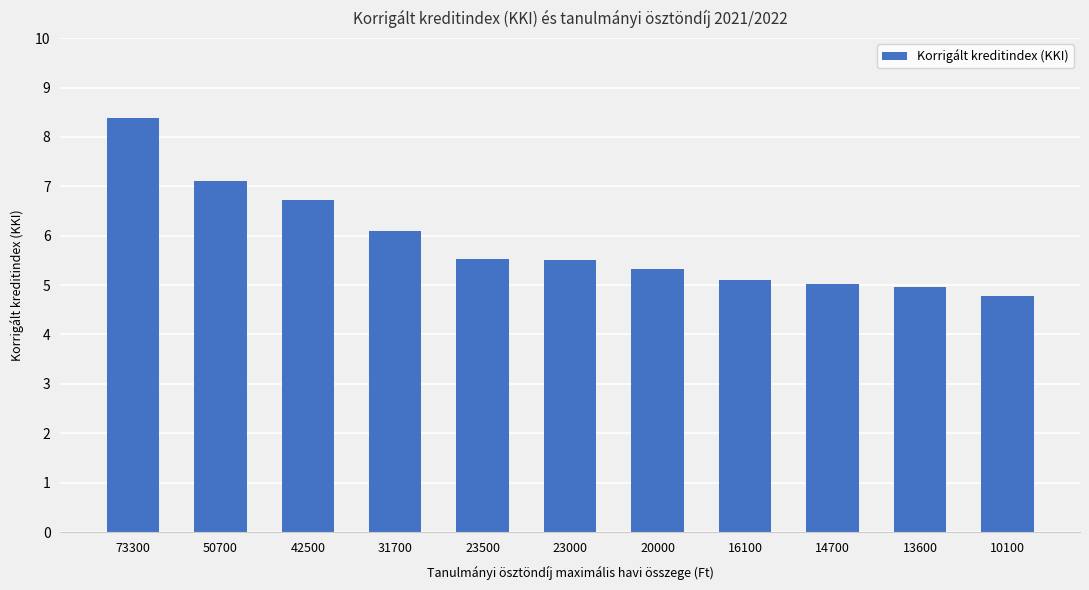

Between 23500 and 16100, which is larger?

23500